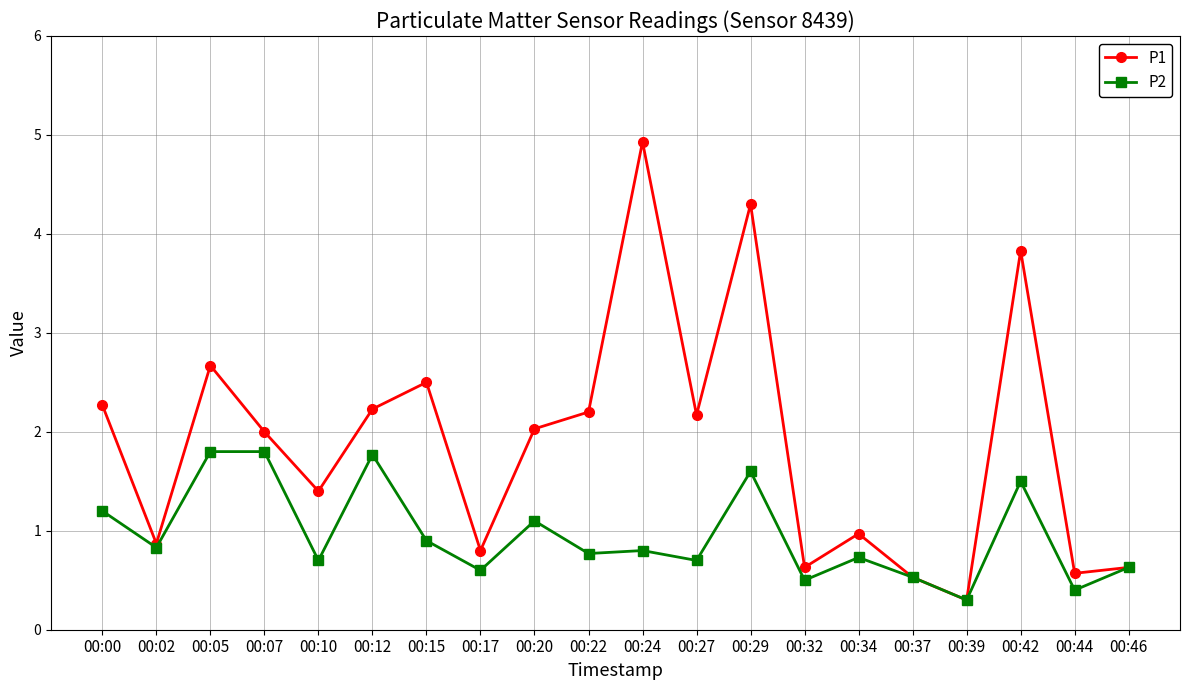

In P2, how many points are lower than both neighbors (excluding endpoints)?

8